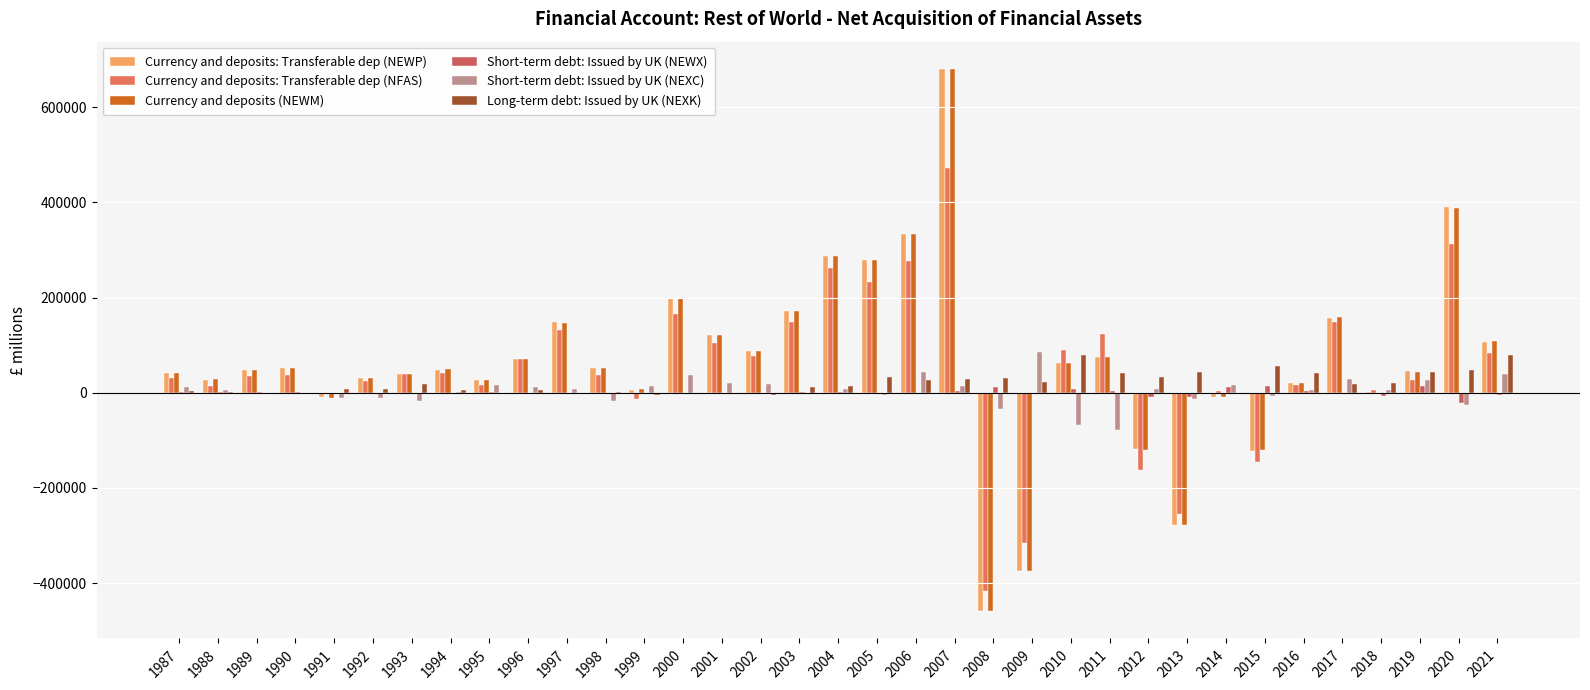

Does the chart contain stacked bars?

No